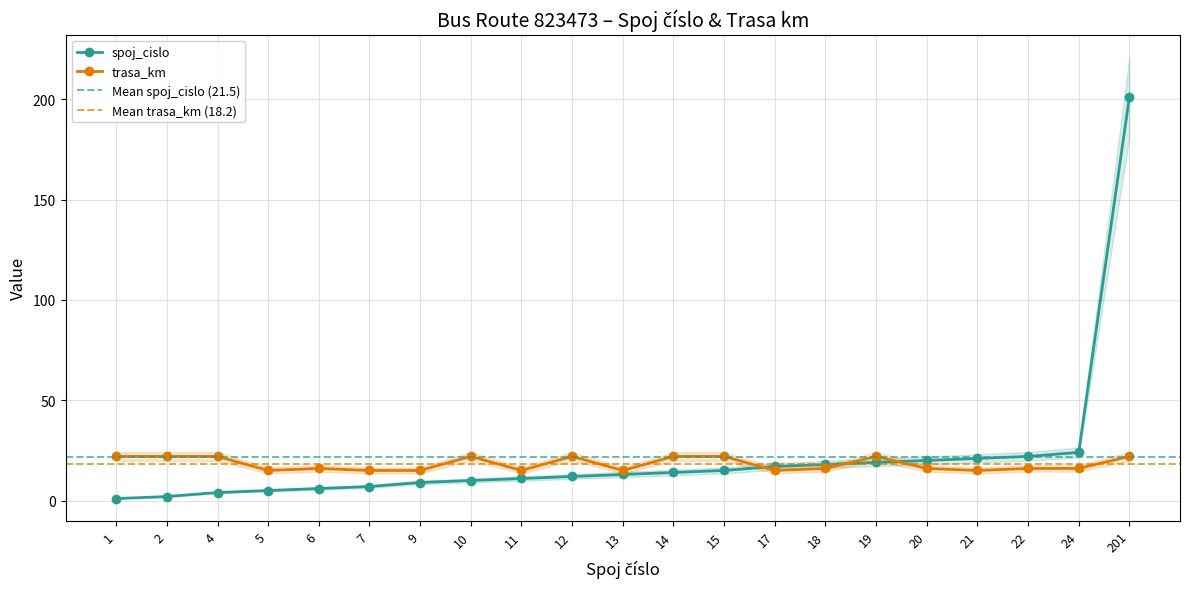

Reading left to right, what are all the values shown in this chart?

spoj_cislo: 1=1	2=2	4=4	5=5	6=6	7=7	9=9	10=10	11=11	12=12	13=13	14=14	15=15	17=17	18=18	19=19	20=20	21=21	22=22	24=24	201=201
trasa_km: 1=22	2=22	4=22	5=15	6=16	7=15	9=15	10=22	11=15	12=22	13=15	14=22	15=22	17=15	18=16	19=22	20=16	21=15	22=16	24=16	201=22